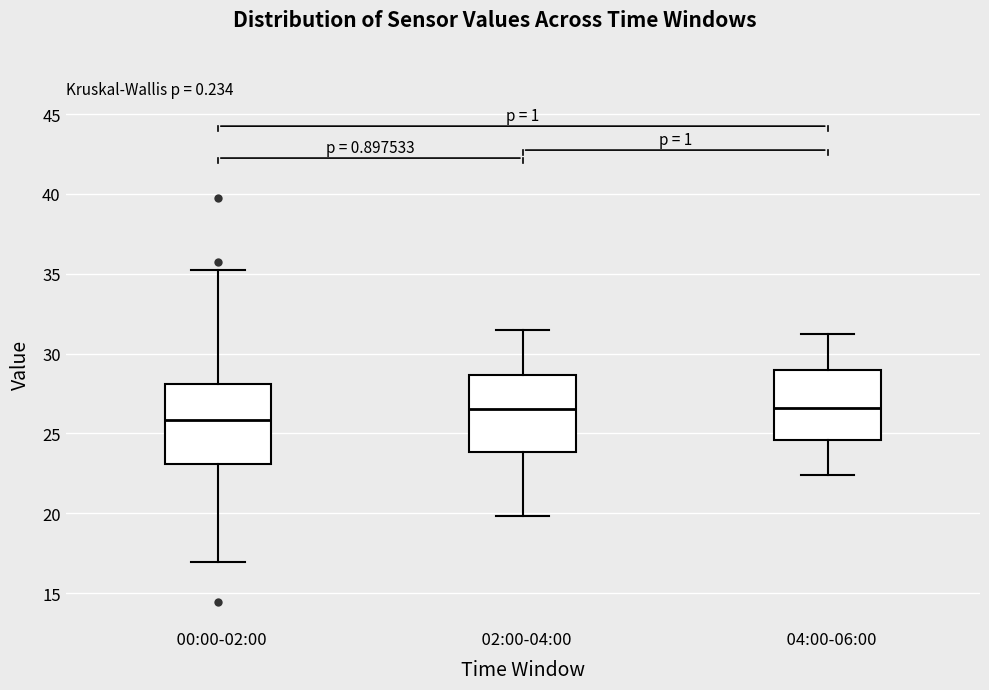

Which box's median line is the lowest?

00:00-02:00